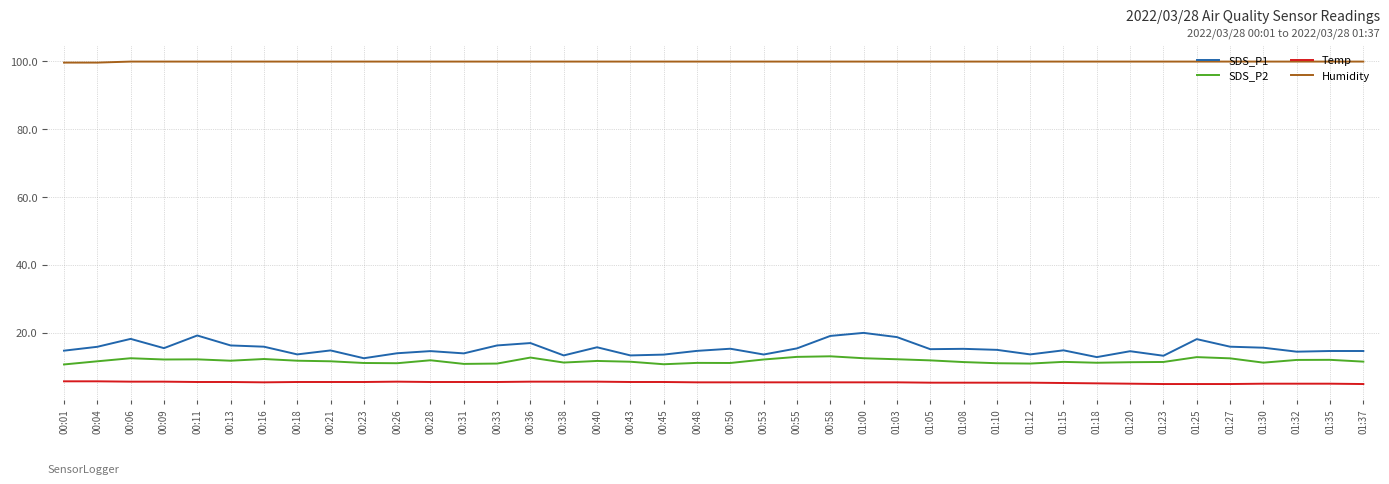

What is the difference between the highest and lowest values at 01:23?

95.0